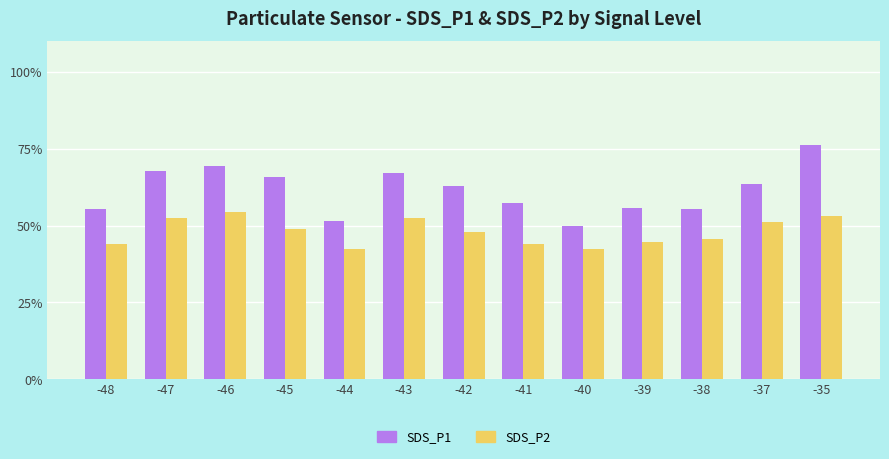

Read the SDS_P1 value at -47.

67.9